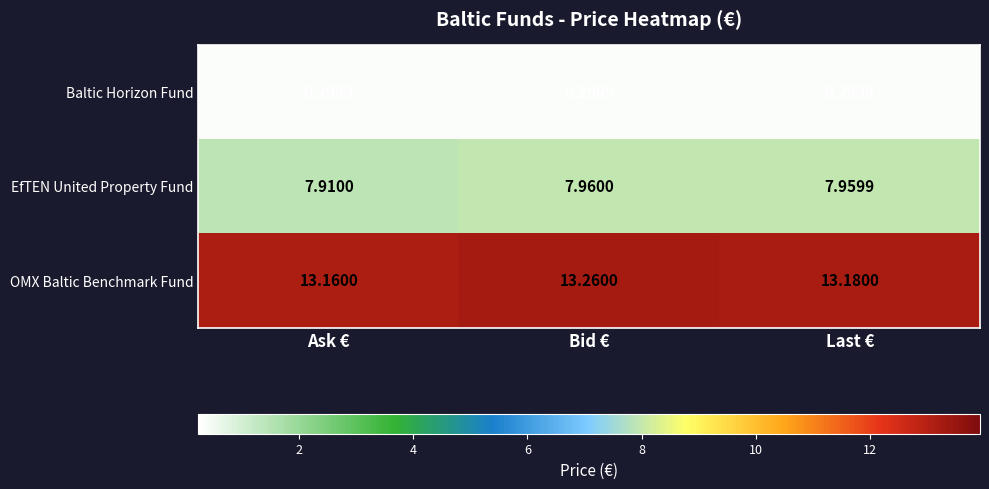

Which series has the largest total across all categories?

OMX Baltic Benchmark Fund